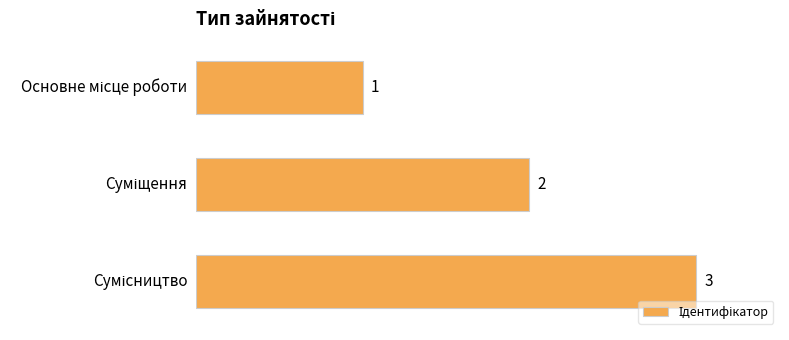

What is the greatest value displayed?

3